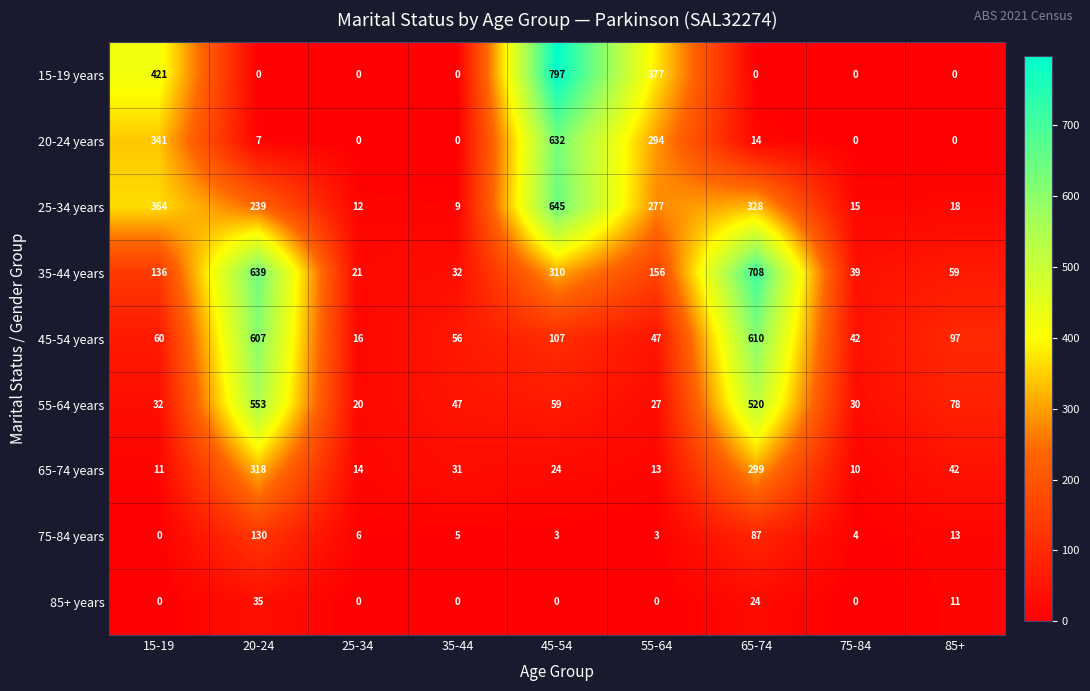

What is the difference between the second highest and minimum values in the 85+ years series?

24